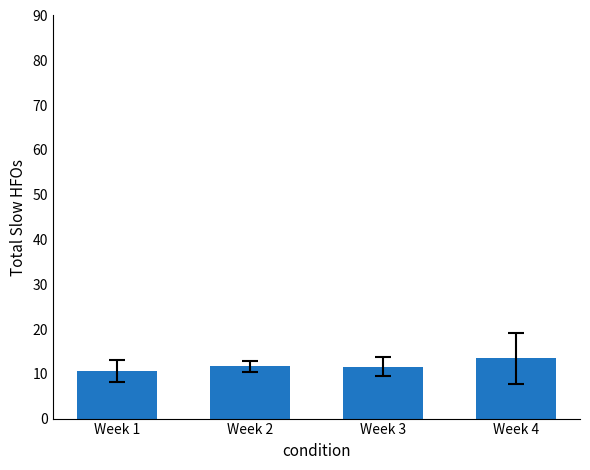

What is the sum of the values at Week 2 and Week 1?

22.2